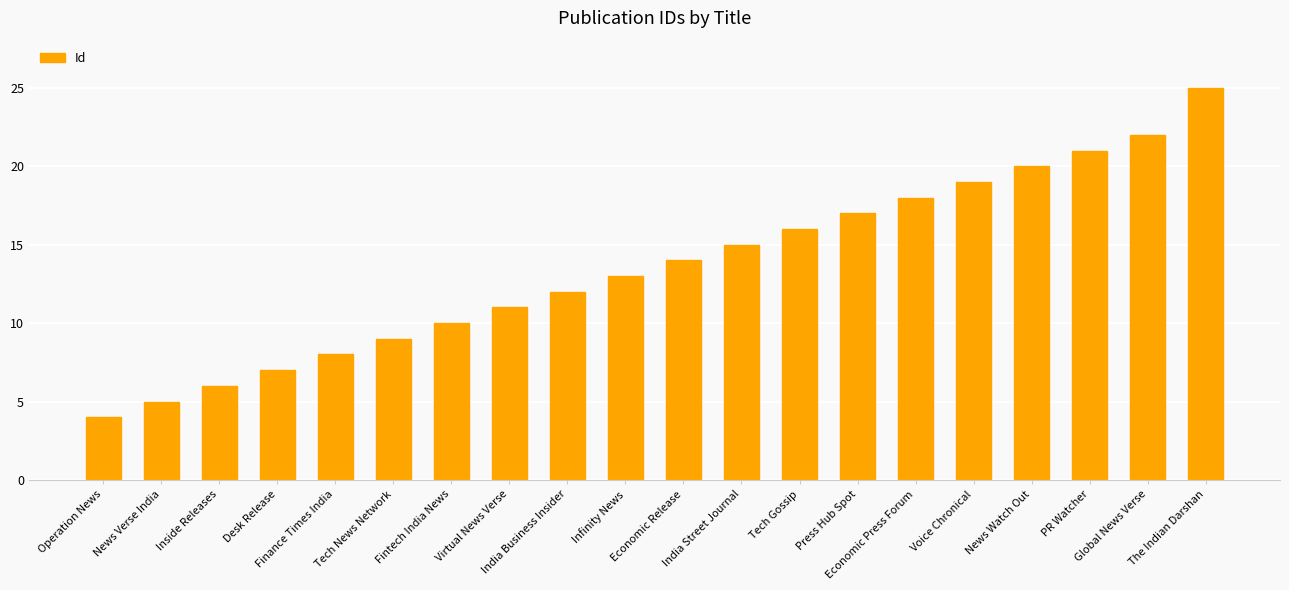

Rank the categories by value from lowest to highest.

Operation News, News Verse India, Inside Releases, Desk Release, Finance Times India, Tech News Network, Fintech India News, Virtual News Verse, India Business Insider, Infinity News, Economic Release, India Street Journal, Tech Gossip, Press Hub Spot, Economic Press Forum, Voice Chronical, News Watch Out, PR Watcher, Global News Verse, The Indian Darshan